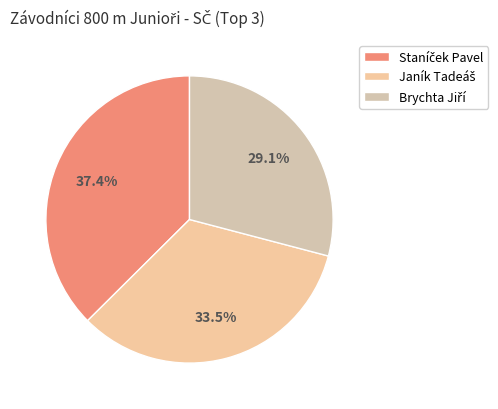

Count the number of slices in the pie.

3